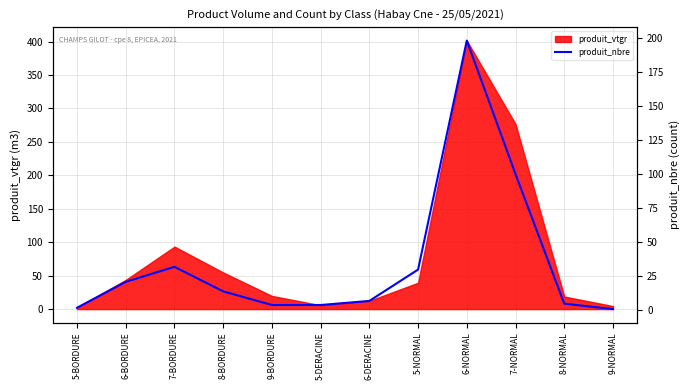

Reading left to right, transcribe all the data shown in this chart.

2	21	32	14	4	4	7	30	198	100	5	1